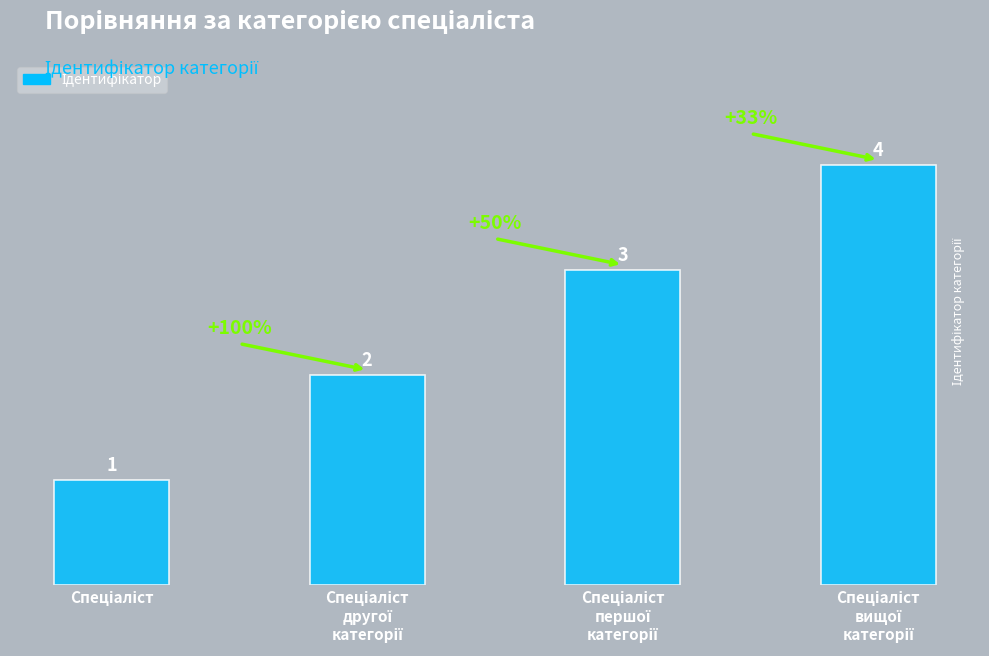

How many series are shown in this chart?

1